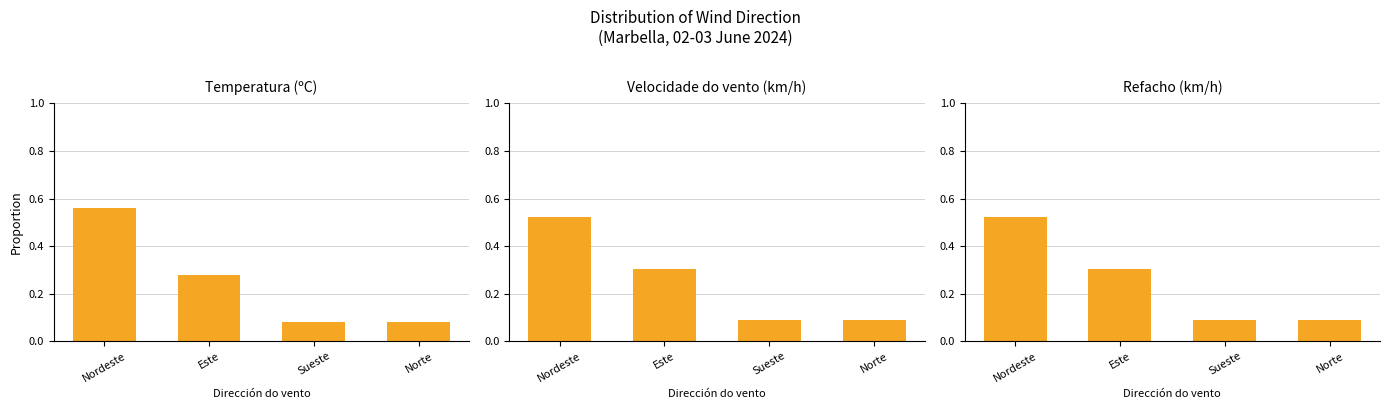

How many Temperatura (ºC) values are between 0 and 1?

4